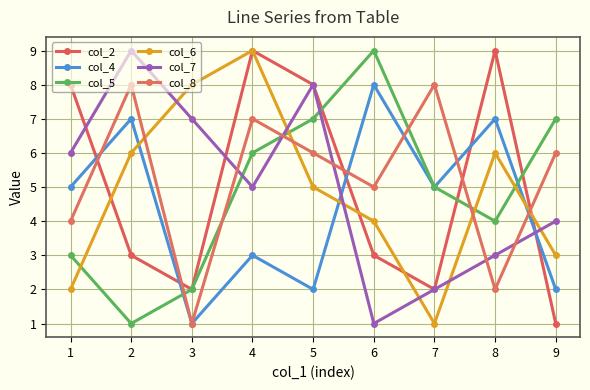

Reading left to right, what are all the values shown in this chart?

col_2: 1=8	2=3	3=2	4=9	5=8	6=3	7=2	8=9	9=1
col_4: 1=5	2=7	3=1	4=3	5=2	6=8	7=5	8=7	9=2
col_5: 1=3	2=1	3=2	4=6	5=7	6=9	7=5	8=4	9=7
col_6: 1=2	2=6	3=8	4=9	5=5	6=4	7=1	8=6	9=3
col_7: 1=6	2=9	3=7	4=5	5=8	6=1	7=2	8=3	9=4
col_8: 1=4	2=8	3=1	4=7	5=6	6=5	7=8	8=2	9=6